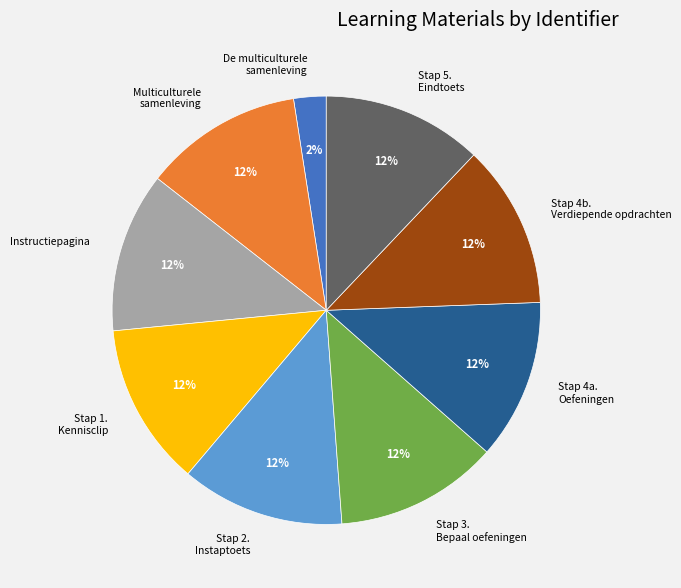

True or false: Stap 4b. Verdiepende opdrachten accounts for 27% of the total.

False